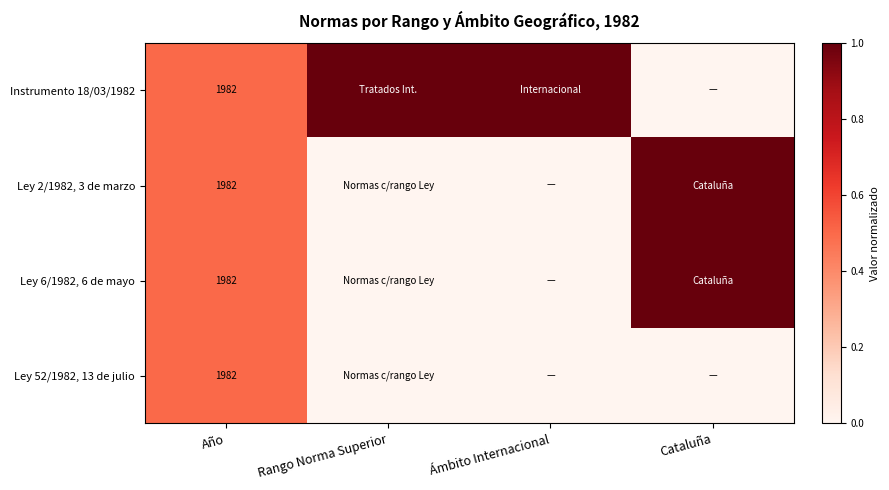

Is it true that Instrumento 18/03/1982 equals 3228 at Año?

False